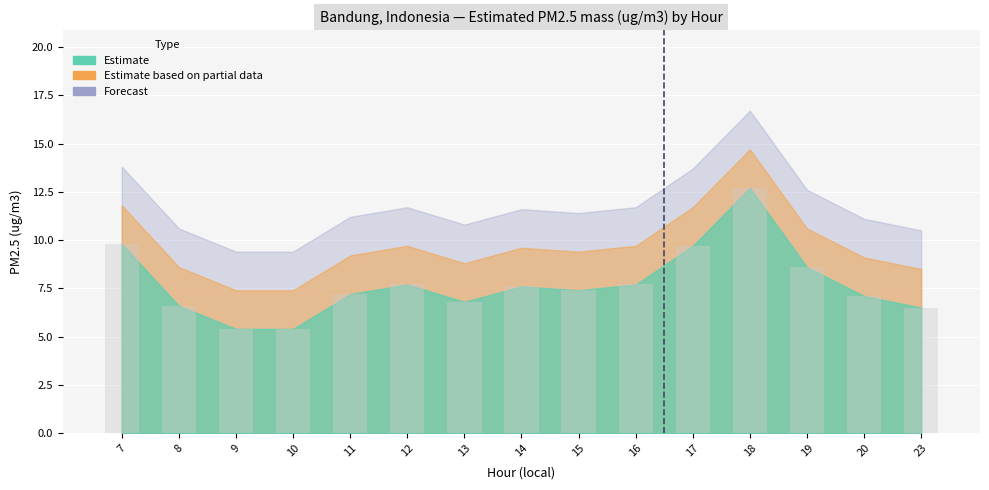

Reading left to right, transcribe all the data shown in this chart.

Estimated PM2.5 mass: 9.8	6.6	5.4	5.4	7.2	7.7	6.8	7.6	7.4	7.7	9.7	12.7	8.6	7.1	6.5
PM2.5 upper bound: 11.8	8.6	7.4	7.4	9.2	9.7	8.8	9.6	9.4	9.7	11.7	14.7	10.6	9.1	8.5
PM2.5 forecast: 13.8	10.6	9.4	9.4	11.2	11.7	10.8	11.6	11.4	11.7	13.7	16.7	12.6	11.1	10.5